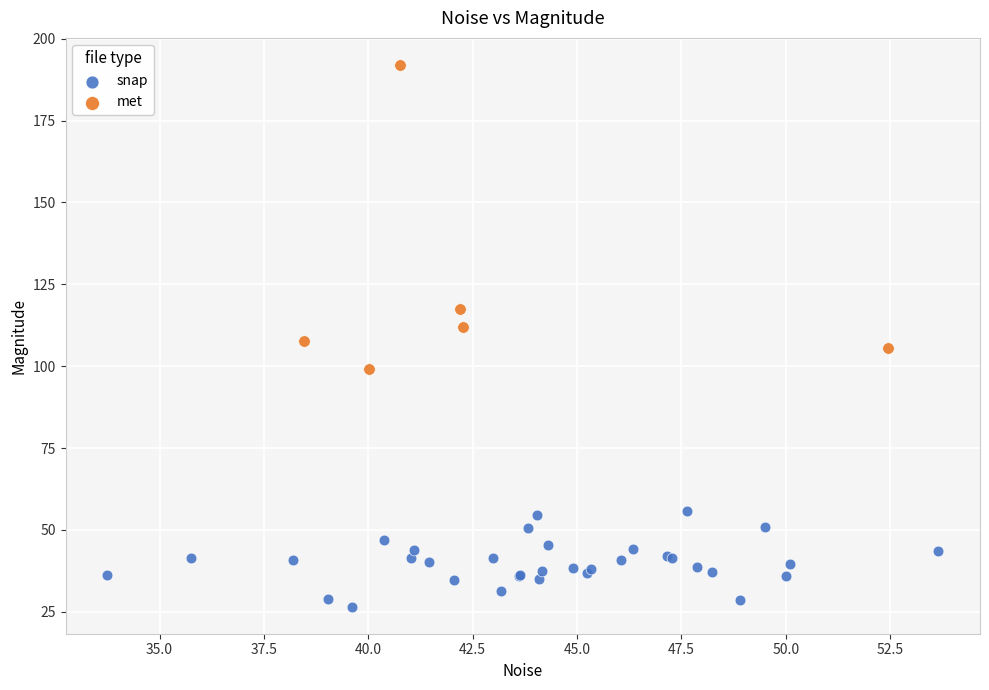

What are all the series names shown in the legend?

snap, met